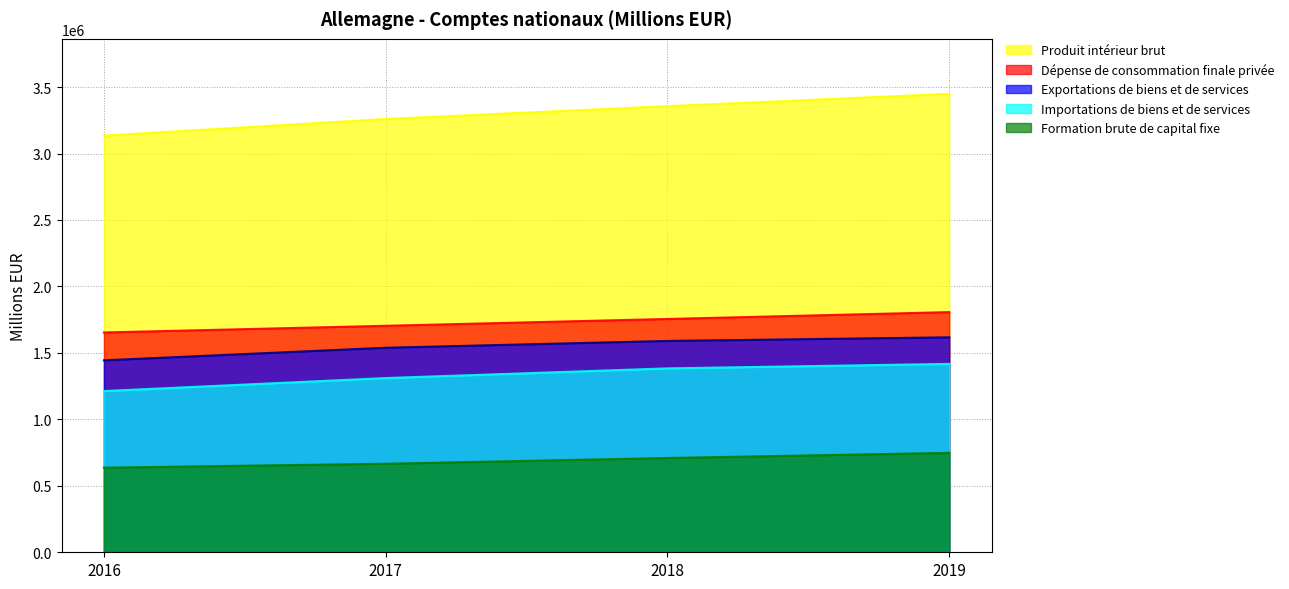

Reading right to left, transcribe all the data shown in this chart.

Exportations de biens et de services: 1617360	1590017	1538790	1444277
Importations de biens et de services: 1417429	1383641	1310709	1213031
Formation brute de capital fixe: 747986	709253	665965	636299
Dépense de consommation finale privée: 1806871	1755393	1704050	1653716
Produit intérieur brut: 3449050	3356410	3259860	3134740